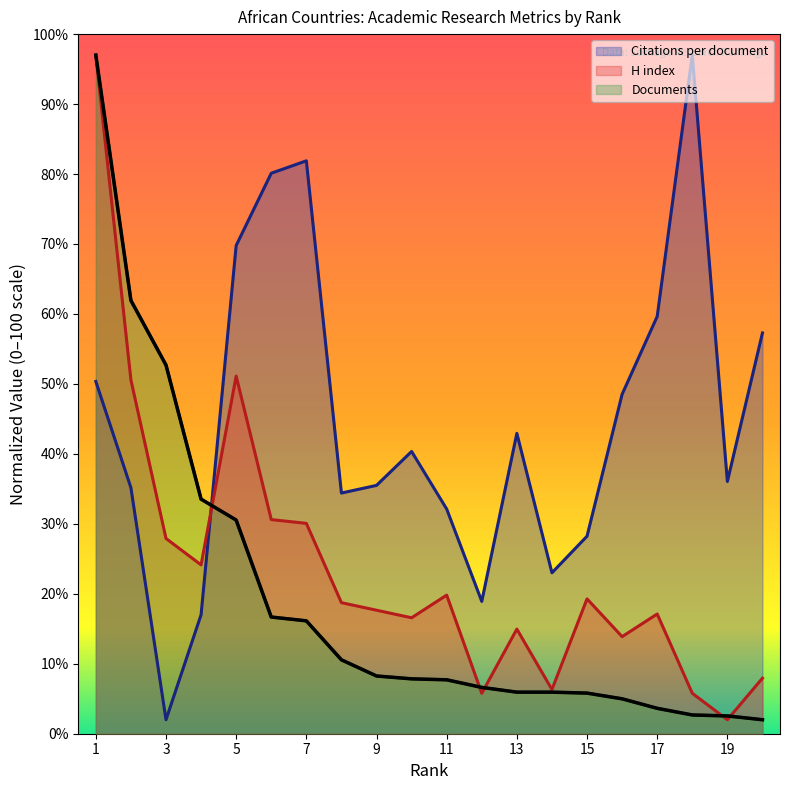

What is the average value of the H index series?

23.9